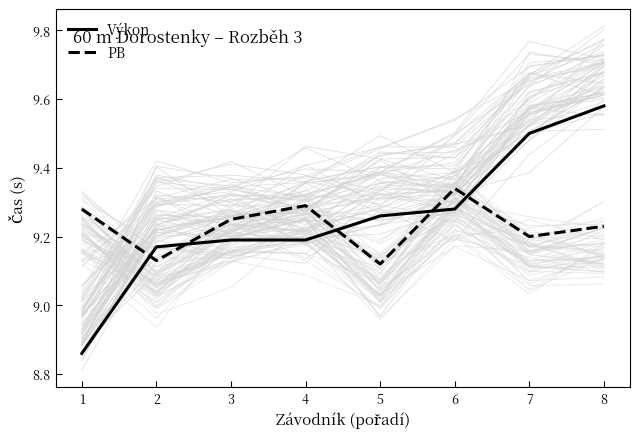

Which category has the lowest value across all series?

1